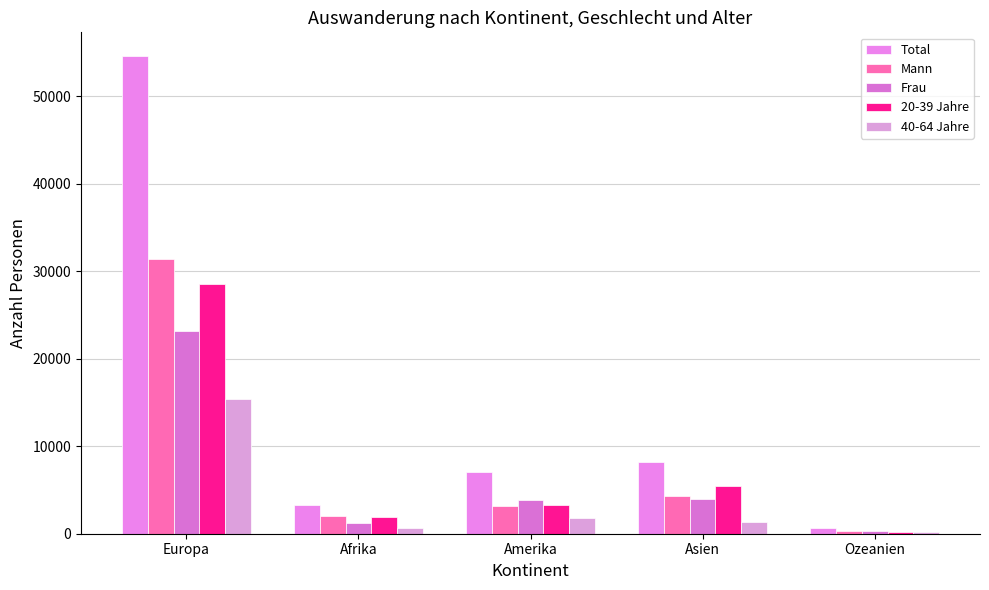

What is the label of the 2nd bar from the left?

Afrika